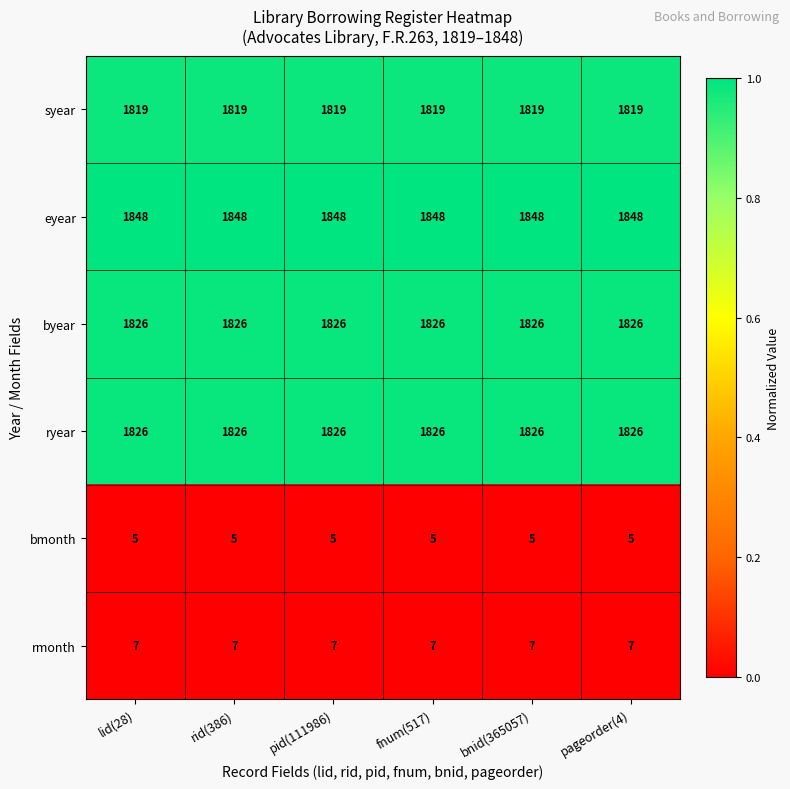

What is the smallest value displayed?

5